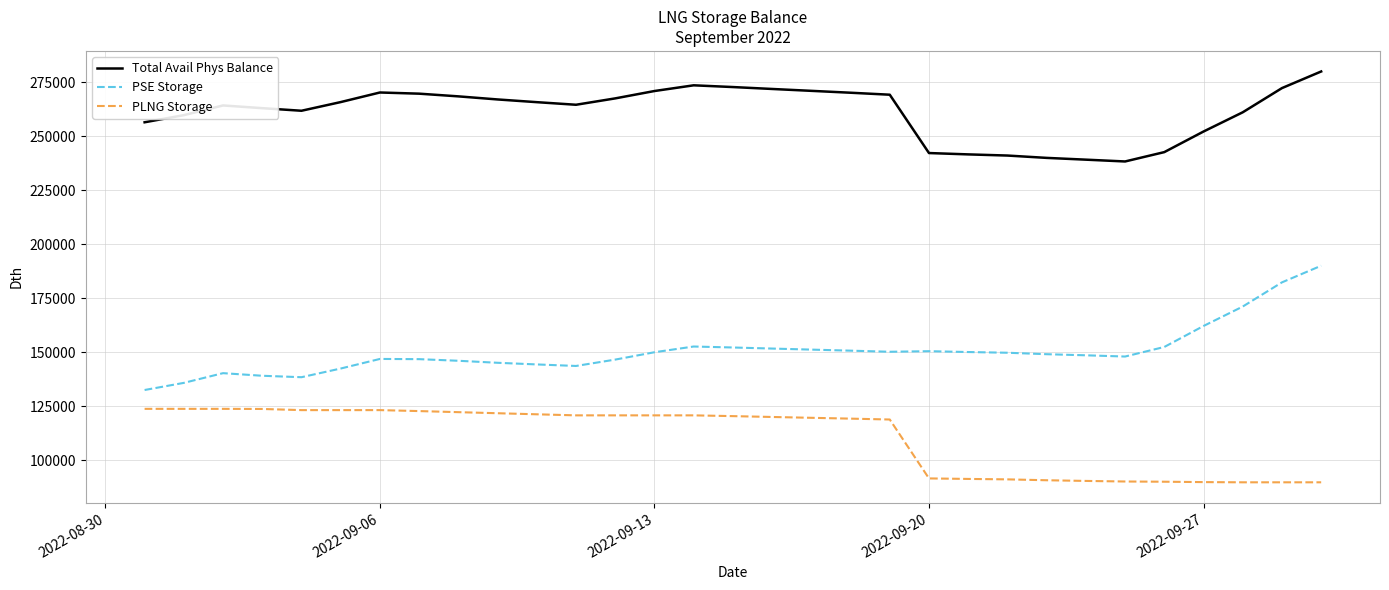

What is the sum of all Total Avail Phys Balance values?

8095616.5